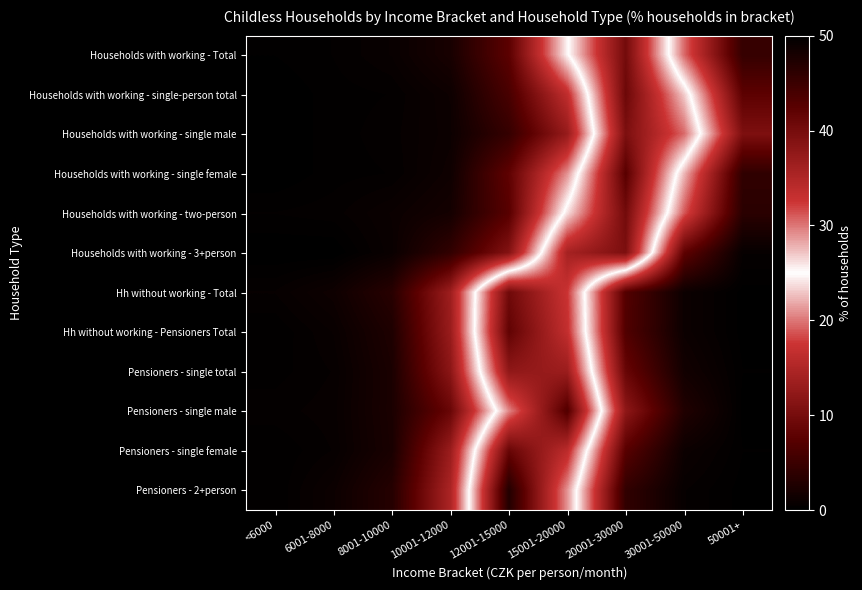

Which series has the widest spread of values?

Pensioners - 2+person